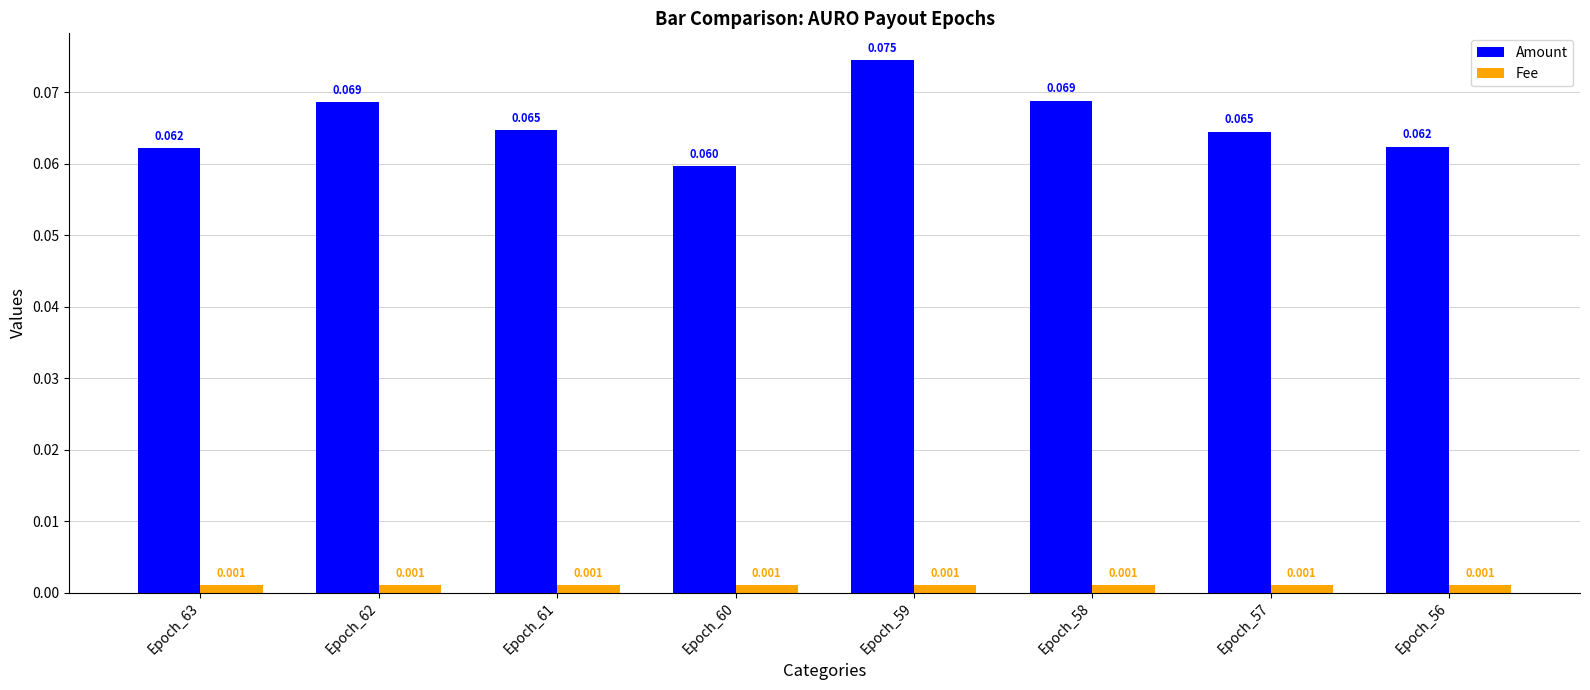

Which series has the largest range (max minus min)?

Amount